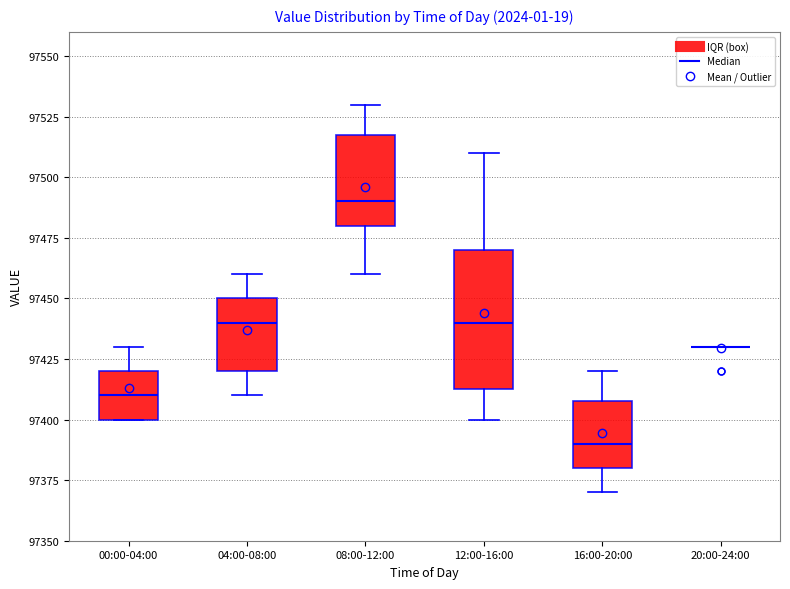

Reading left to right, read every box against the y-axis: the position of its median line, the range the box covers, and the ends of its whiskers. The values are not printed on the chart, so give them approximately, as read against the axis.

00:00-04:00: median 97410, box 97400 to 97420, whiskers 97400 to 97430
04:00-08:00: median 97440, box 97420 to 97450, whiskers 97410 to 97460
08:00-12:00: median 97490, box 97480 to 97520, whiskers 97460 to 97530
12:00-16:00: median 97440, box 97415 to 97470, whiskers 97400 to 97510
16:00-20:00: median 97390, box 97380 to 97410, whiskers 97370 to 97420
20:00-24:00: box collapsed to a line at 97430, whiskers 97430 to 97430